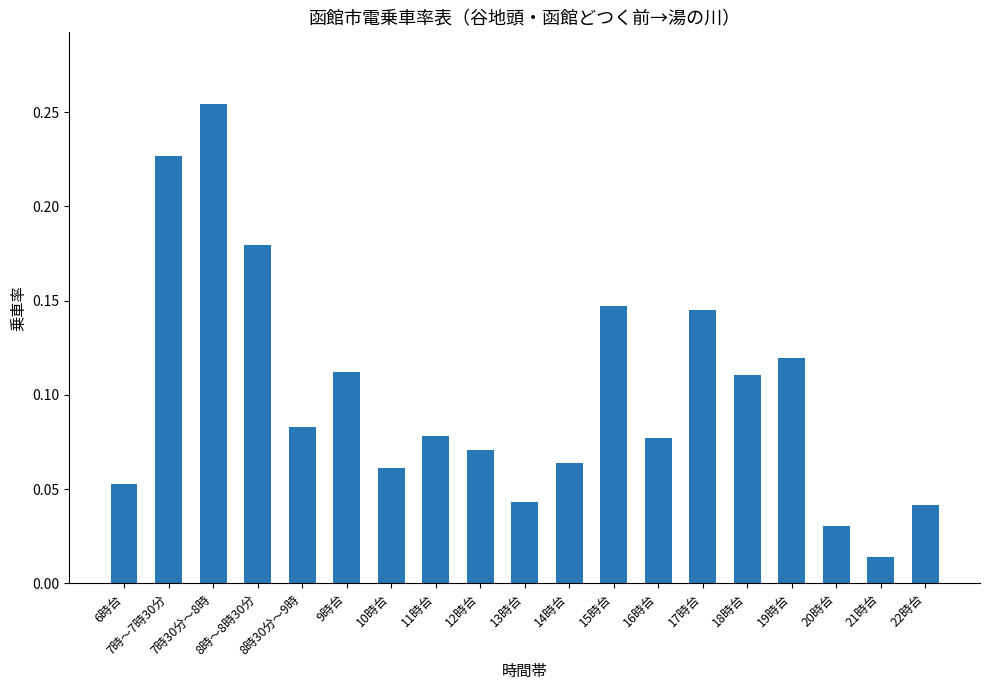

How many distinct data groups are displayed?

1